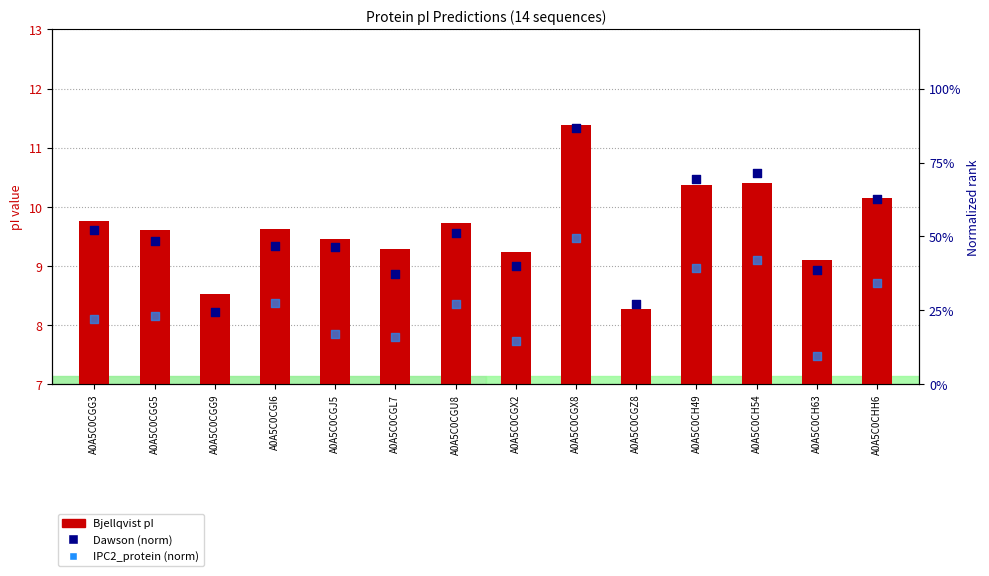

At which category is the sum across all series the highest?

A0A5C0CGX8